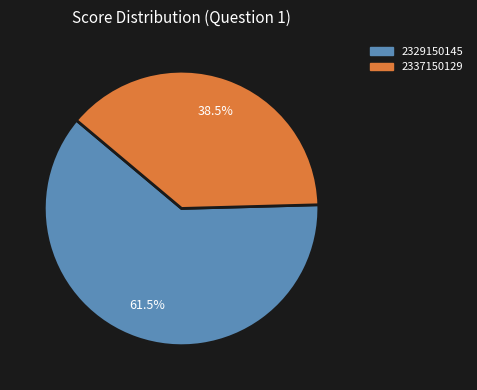

Is it true that 2329150145 is 51% of the pie?

False